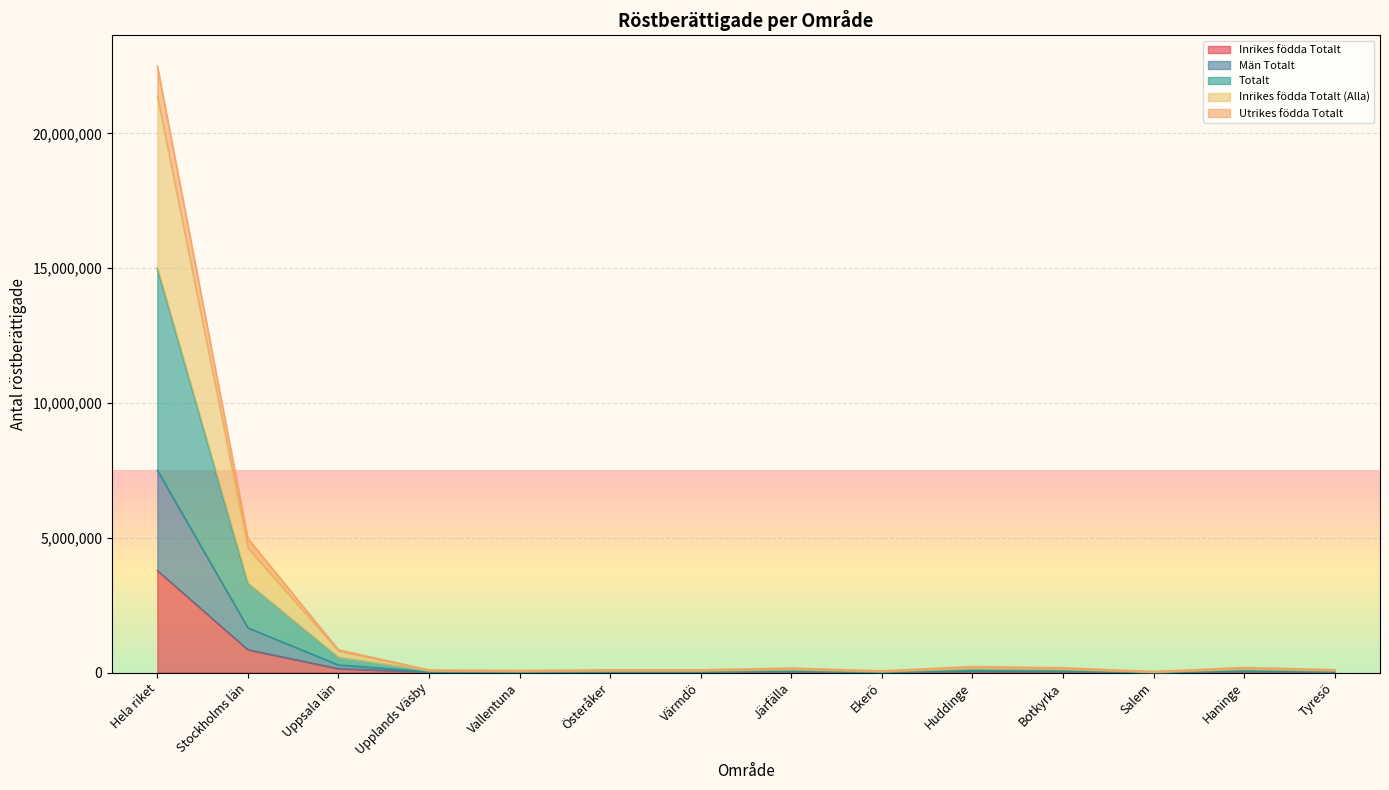

Where does the Utrikes födda Totalt series first go above 164742?

Hela riket